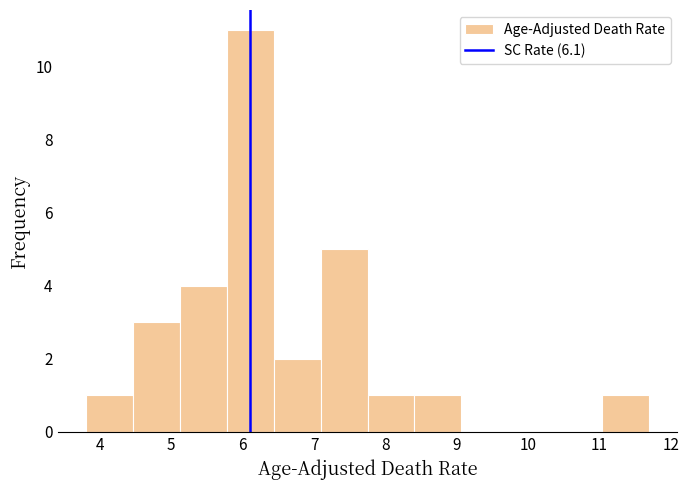

How tall is the bar that spans 5.1 to 5.8 on the x-axis? Neither the bar edges nor the heights are printed on the chart, so give them approximately, as read against the axes.

4